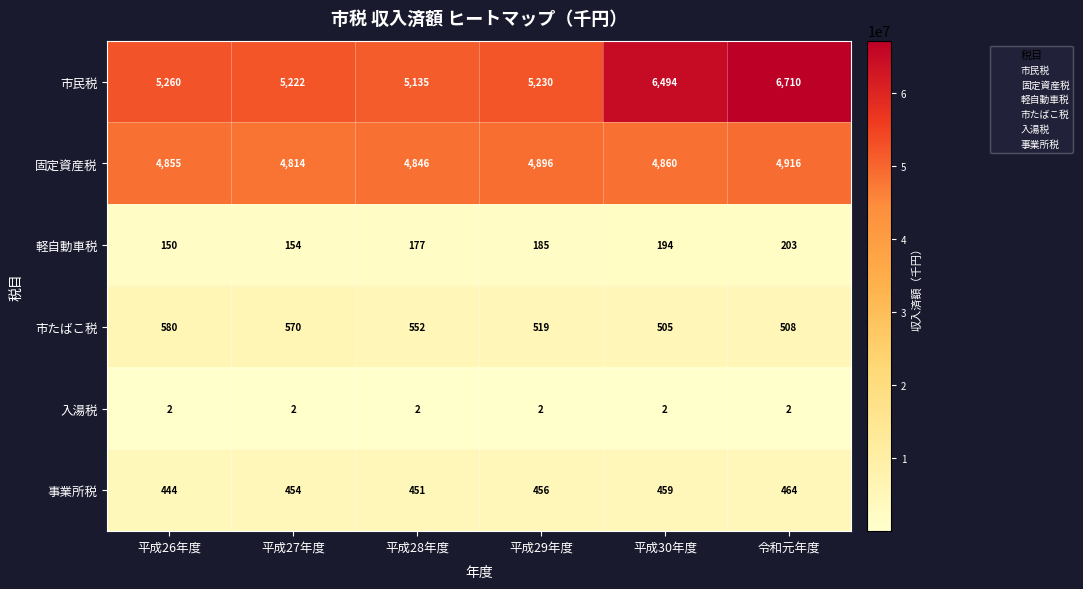

Which series has the widest spread of values?

市民税